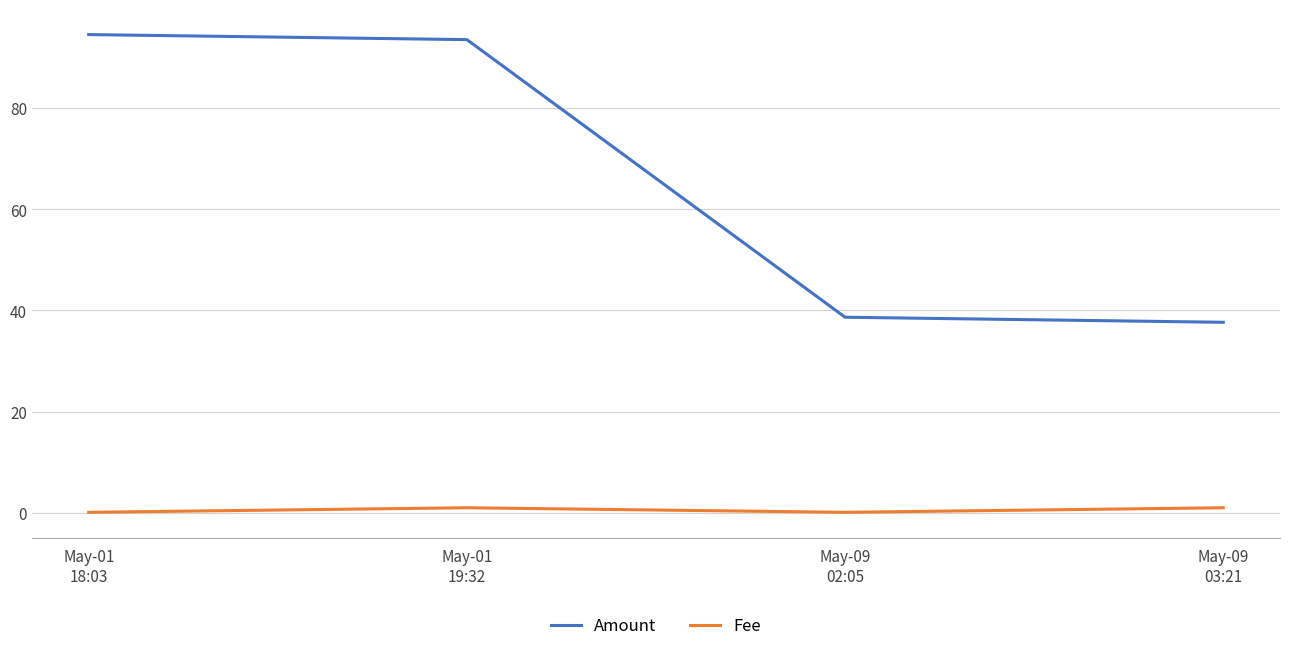

What is the sum of all Amount values?

264.4